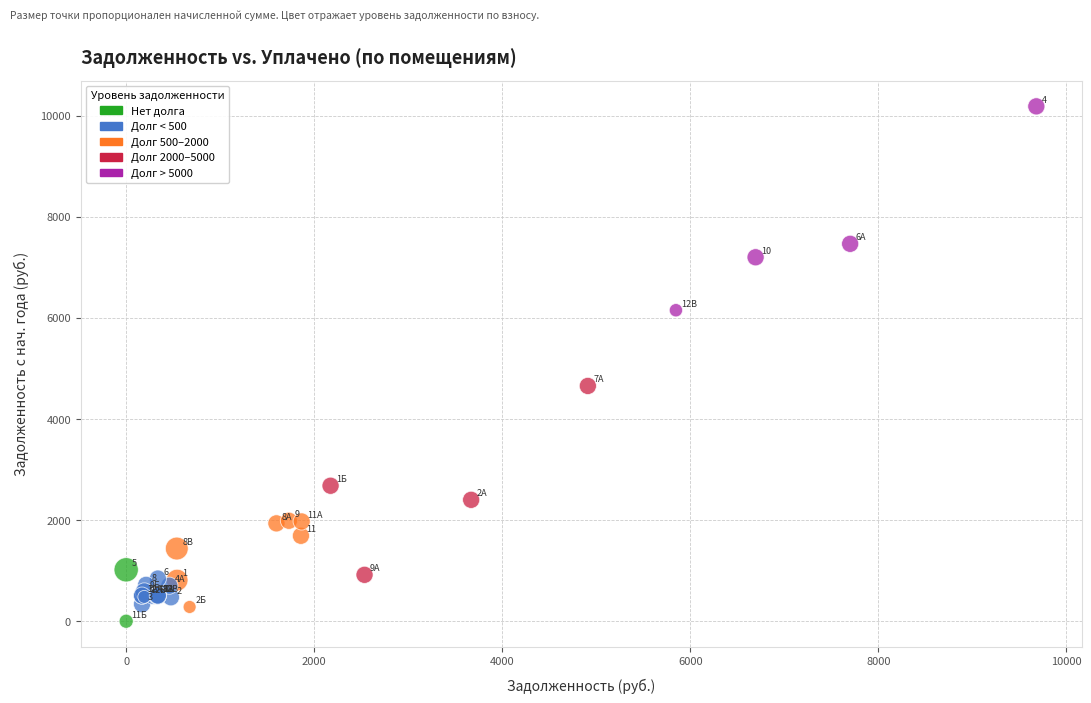

What Y value in the scatter plot is closest to 5093?

4655.3